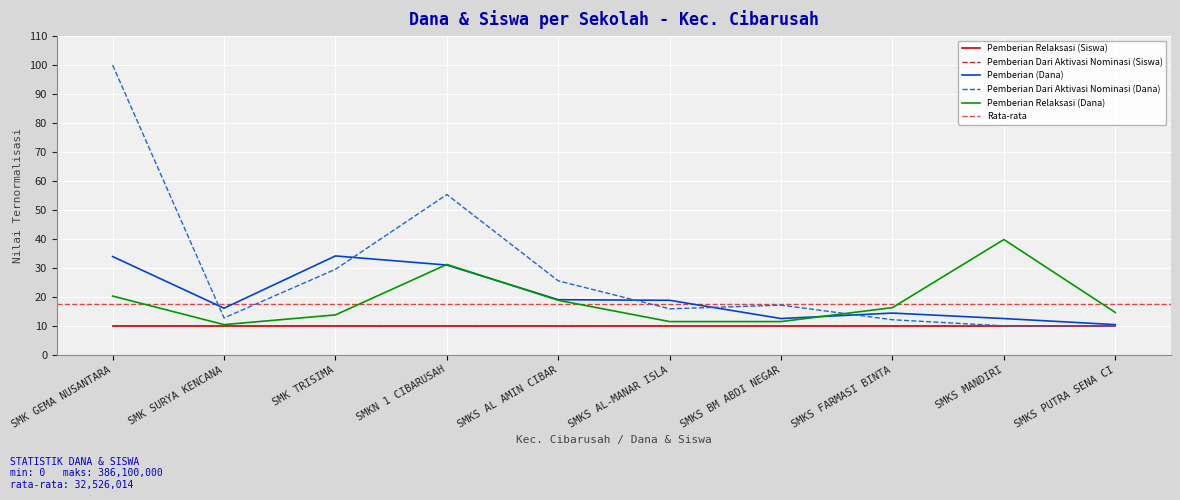

What is the sum of the Pemberian Dari Aktivasi Nominasi (Siswa) values at SMK GEMA NUSANTARA and SMKS MANDIRI?

20.0